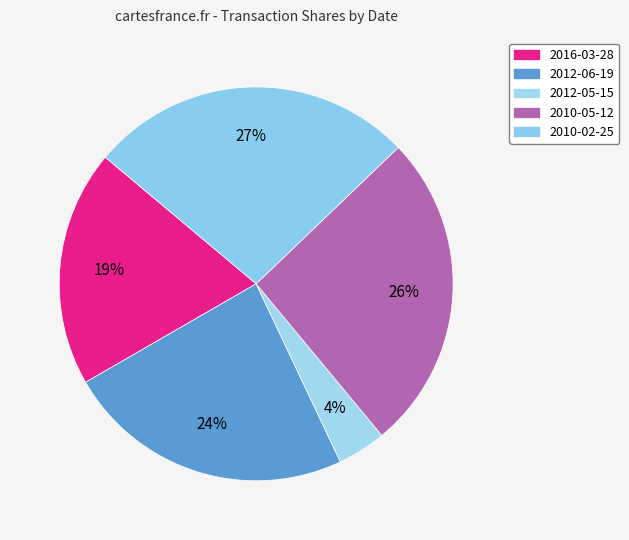

How many segments does this pie chart have?

5